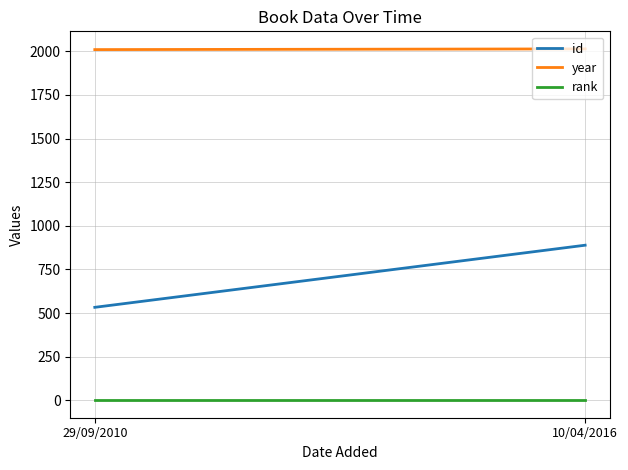

True or false: year has a value of 2741 at 10/04/2016.

False